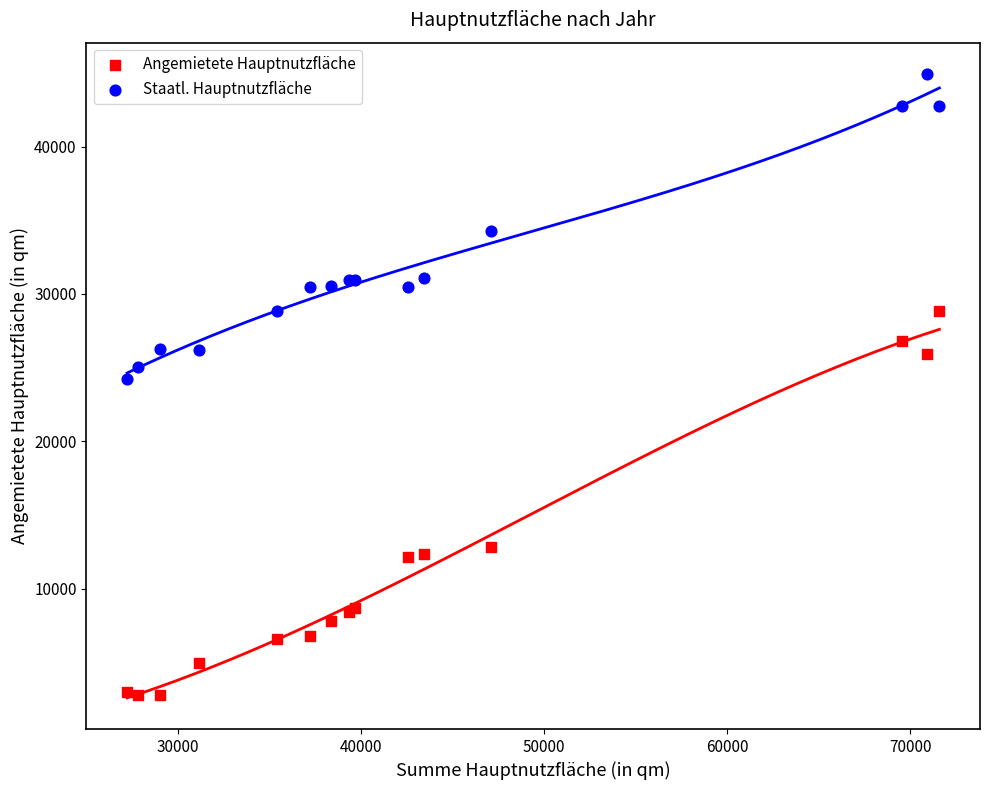

Which series has the widest spread of Y values?

Angemietete Hauptnutzfläche